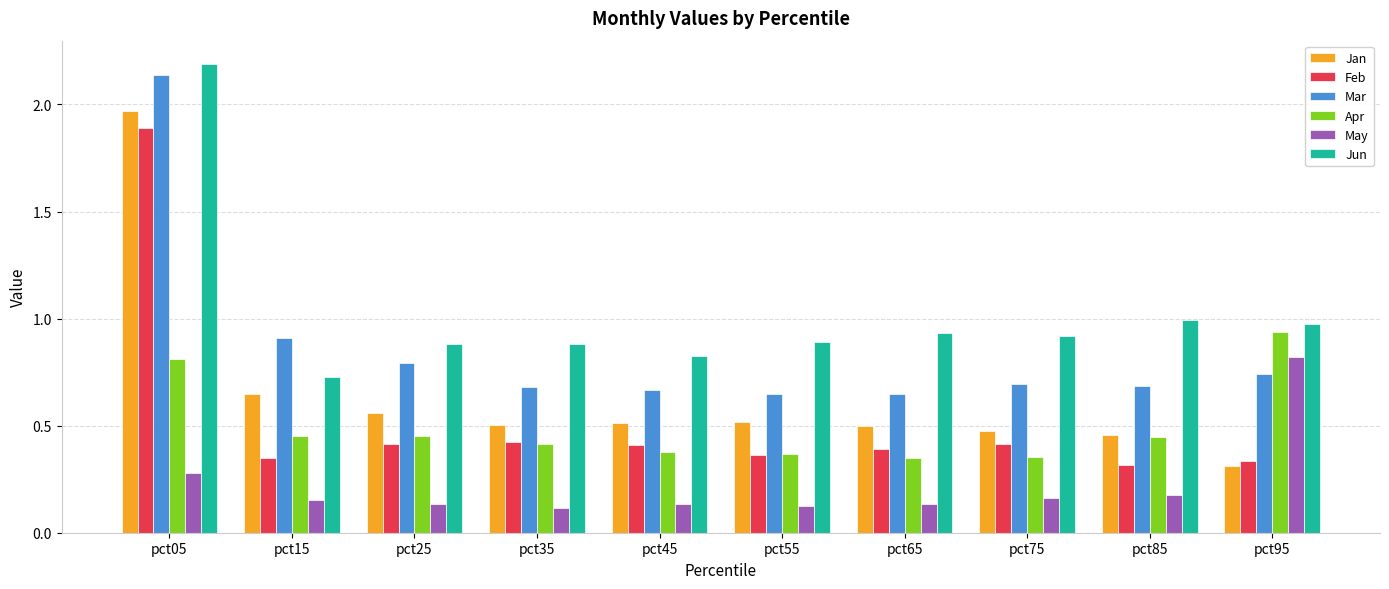

What is the difference between the maximum and minimum values in the Mar series?

1.5